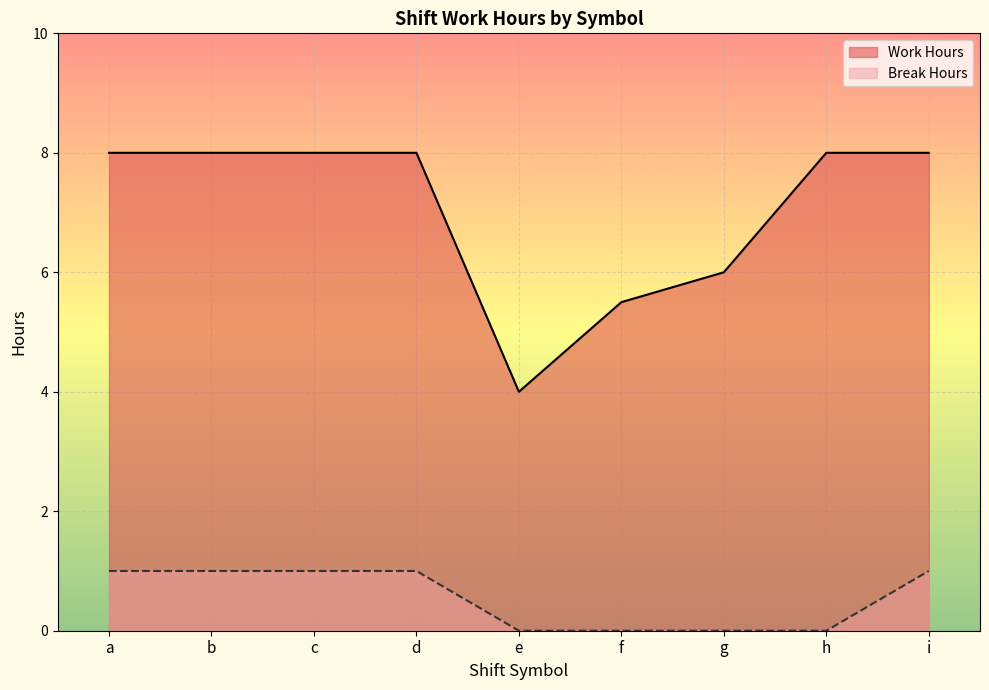

Which series has the largest total across all categories?

Work Hours